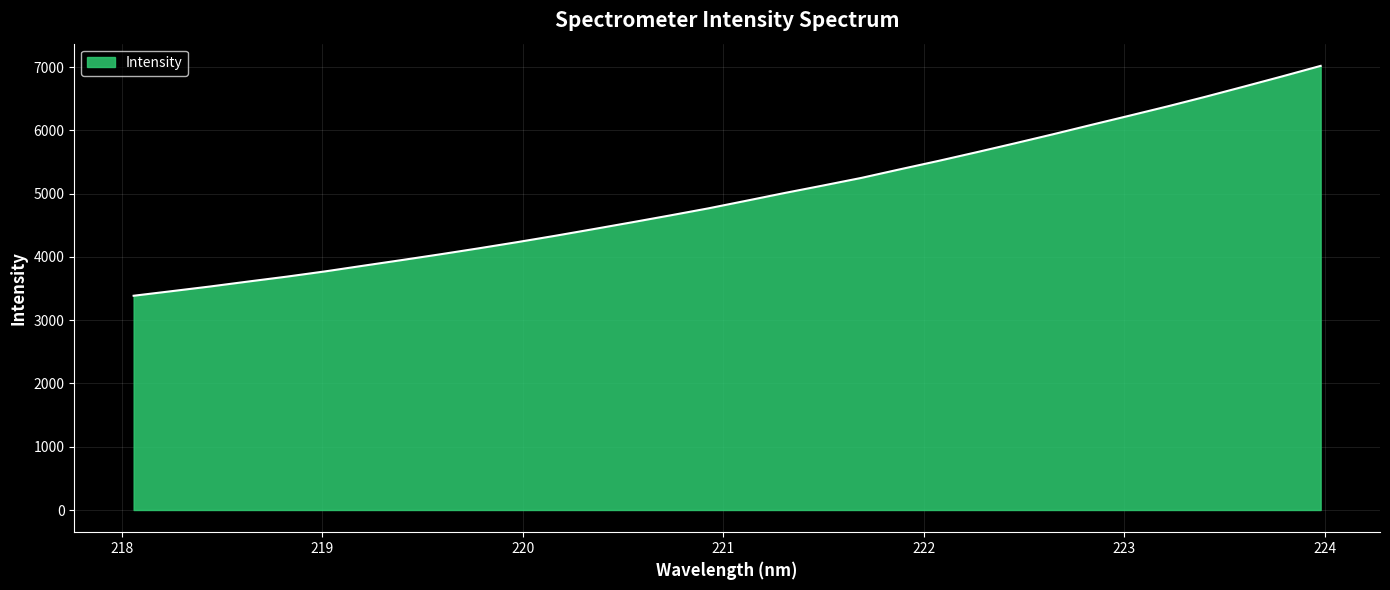

What is the greatest value displayed?

7019.3